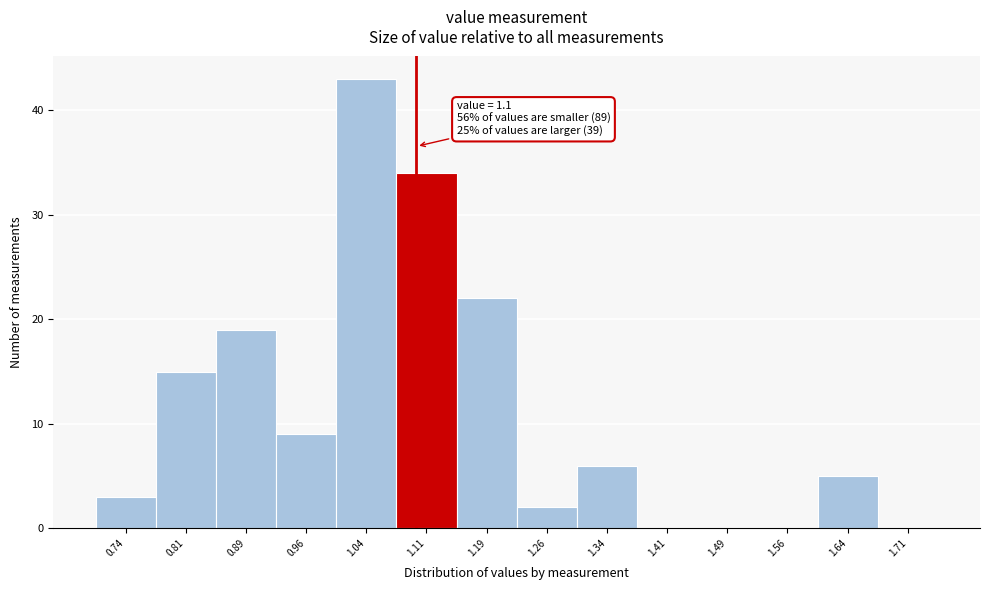

Which range on the x-axis has the tallest bar?

1.000 to 1.075